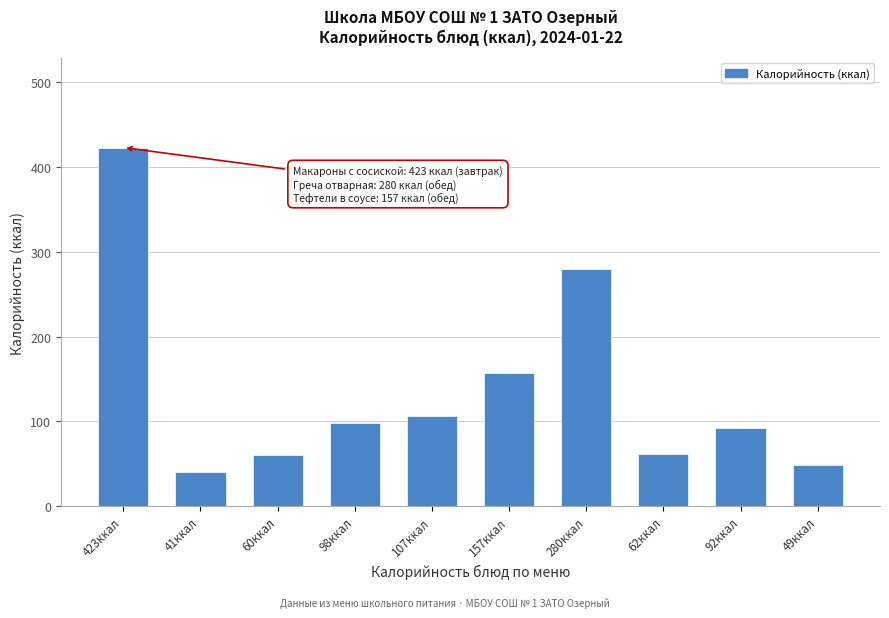

What is the label of the 8th bar from the right?

60ккал